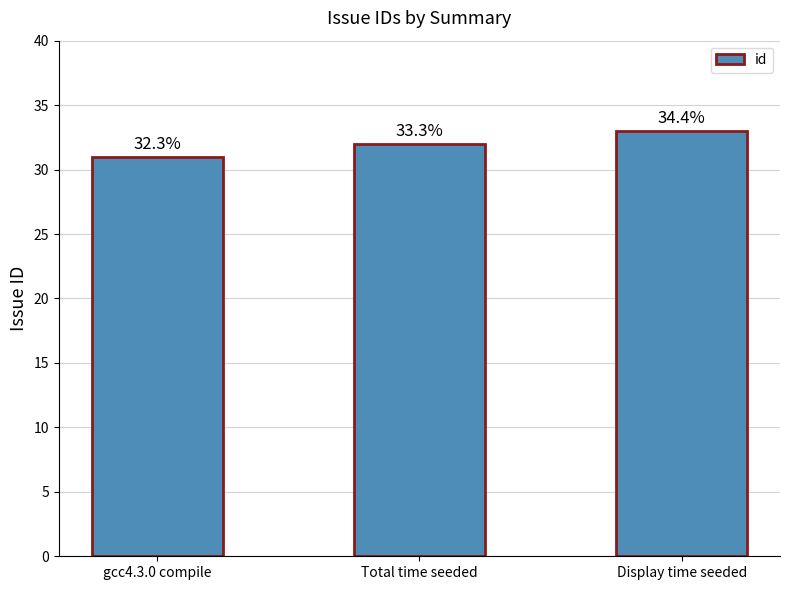

Reading right to left, list all the values displayed in this chart.

Display time seeded=33	Total time seeded=32	gcc4.3.0 compile=31